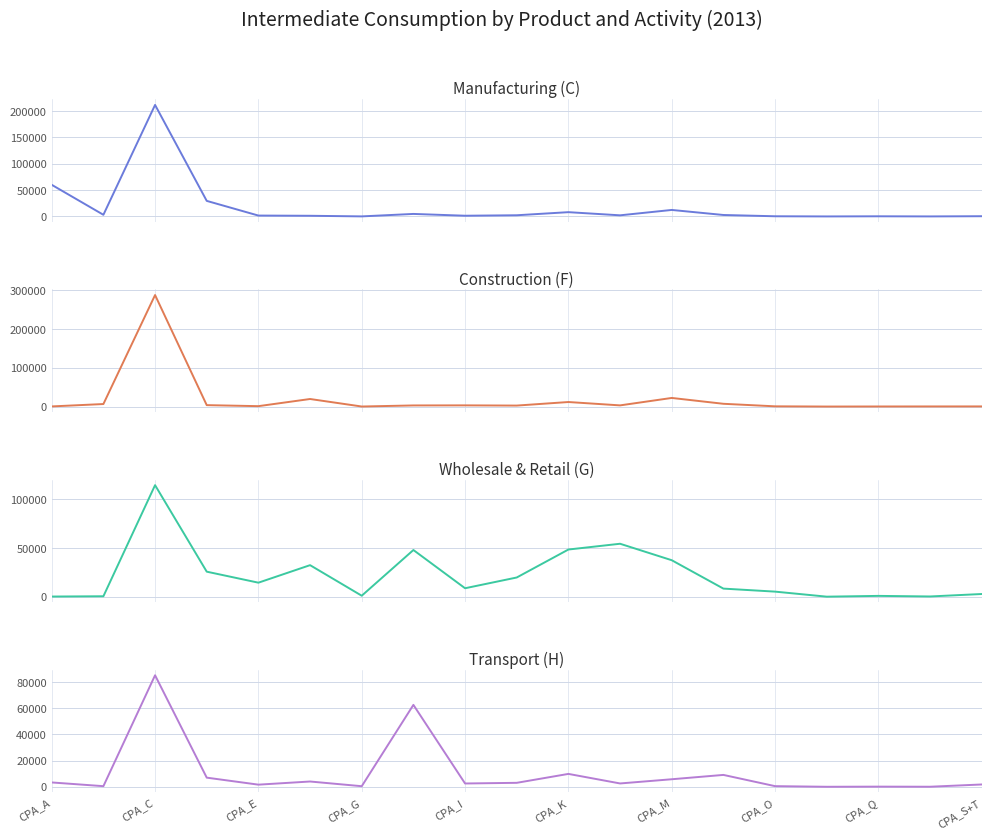

Does the chart have visible grid lines?

Yes